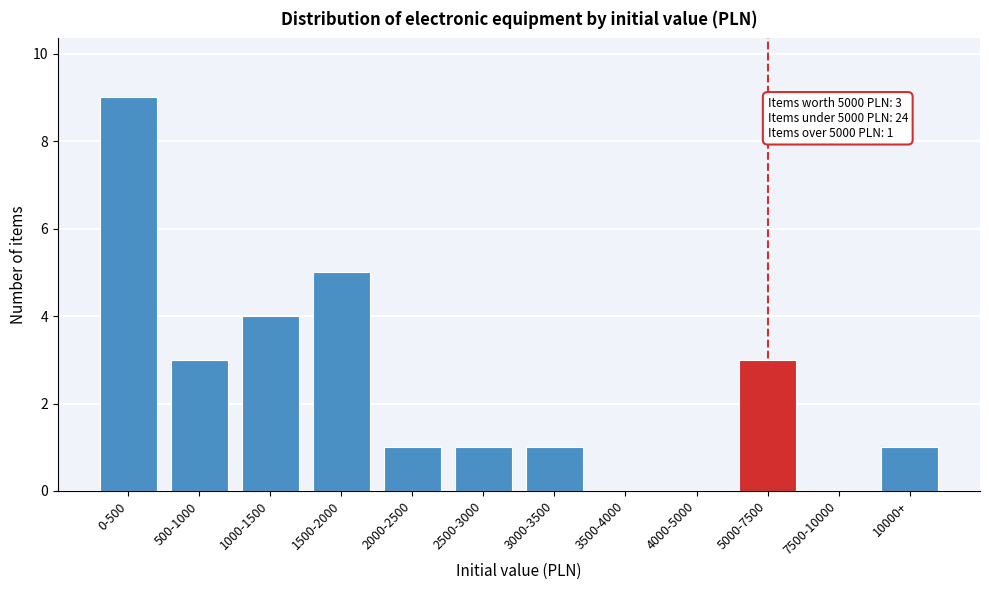

Reading right to left, what are all the values shown in this chart?

10000+=1	7500-10000=0	5000-7500=3	4000-5000=0	3500-4000=0	3000-3500=1	2500-3000=1	2000-2500=1	1500-2000=5	1000-1500=4	500-1000=3	0-500=9